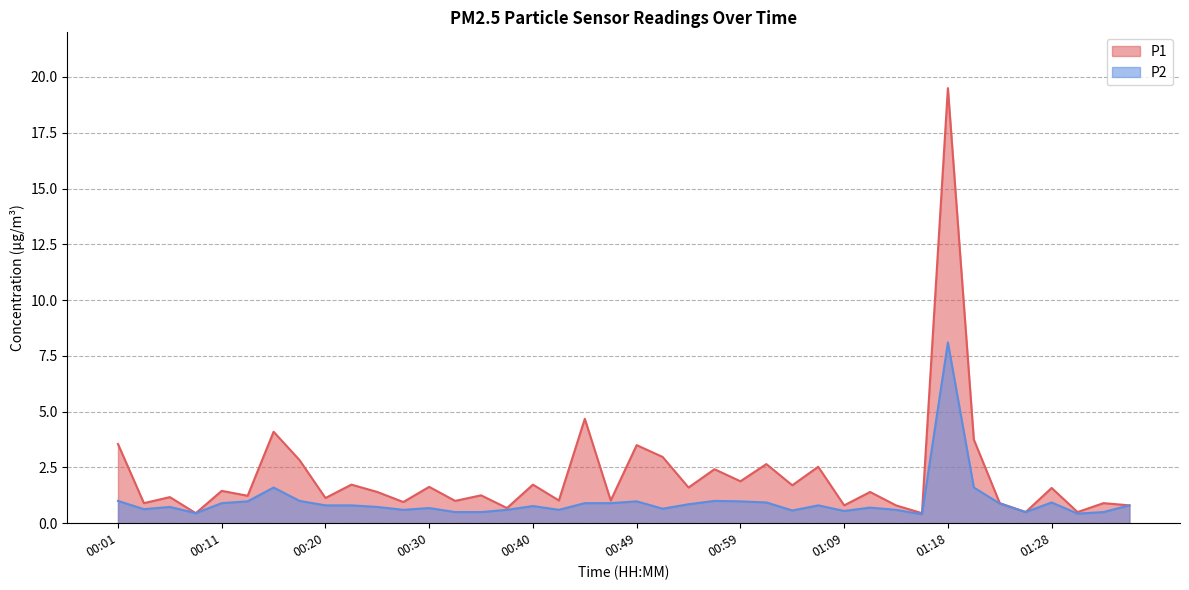

What is the difference between the P2 values at 00:30 and 00:42?

0.1